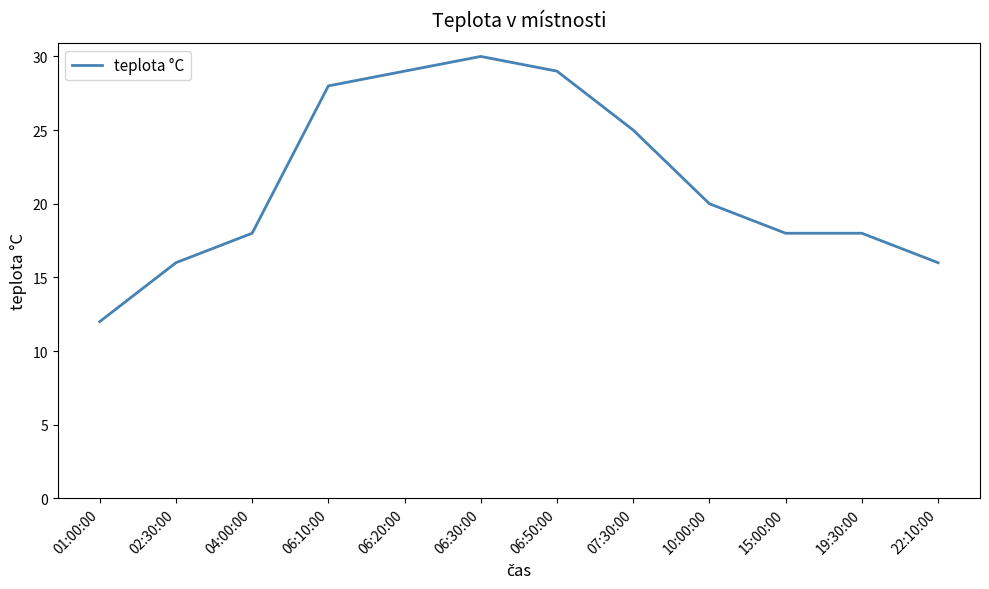

What is the difference between the maximum and minimum values?

18